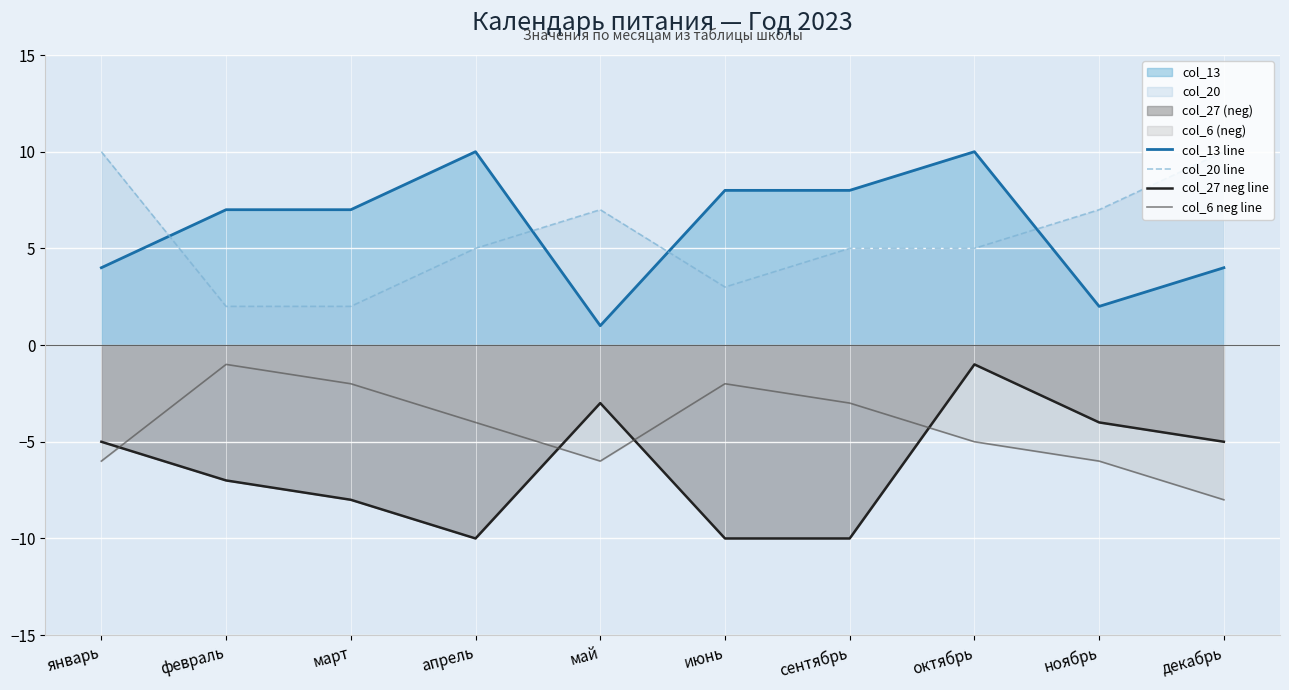

Rank the series at май from highest to lowest value.

col_20 line, col_13 line, col_27 neg line, col_6 neg line